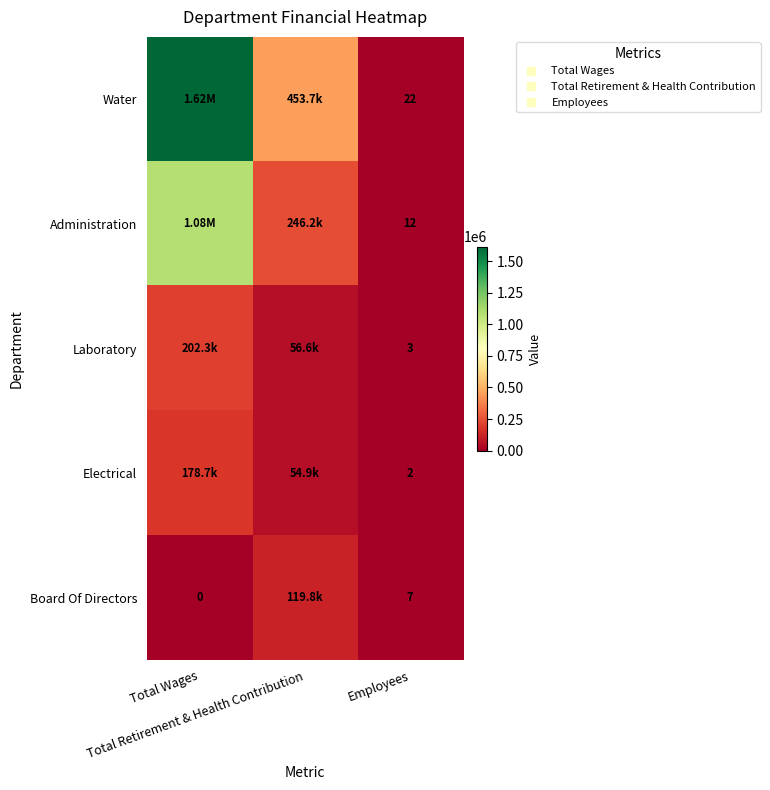

Where does the Board Of Directors series first go above 7?

Total Retirement & Health Contribution